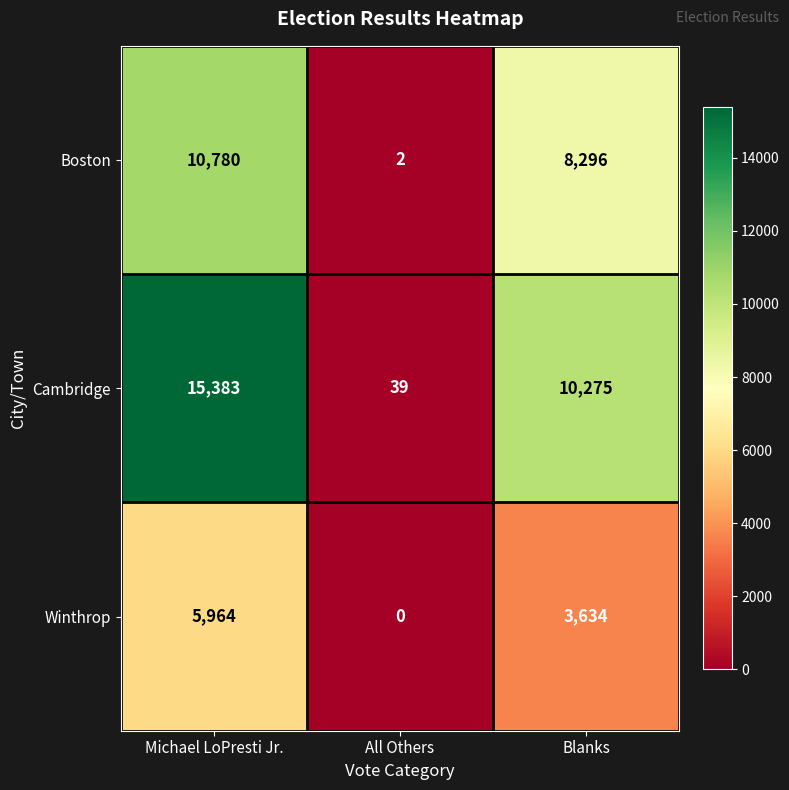

What is the sum of the Cambridge values at All Others and Blanks?

10314